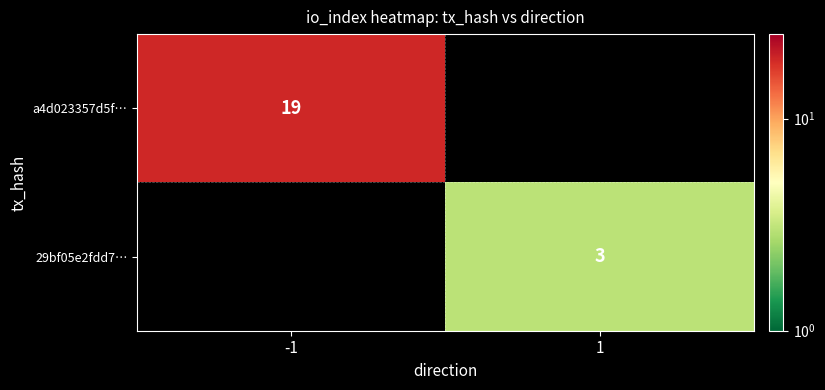

Which has a higher value, 1 or -1?

-1